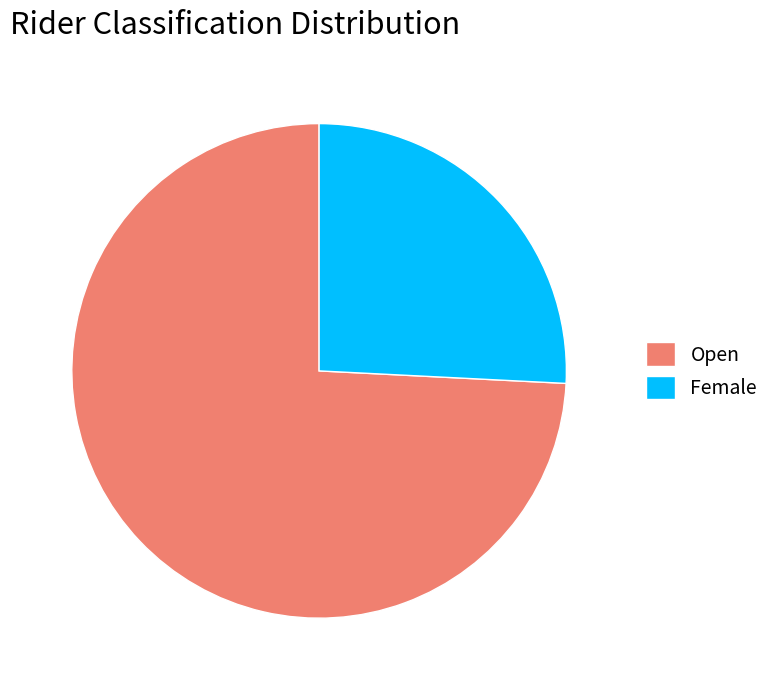

Is it true that Female is 13% of the pie?

False